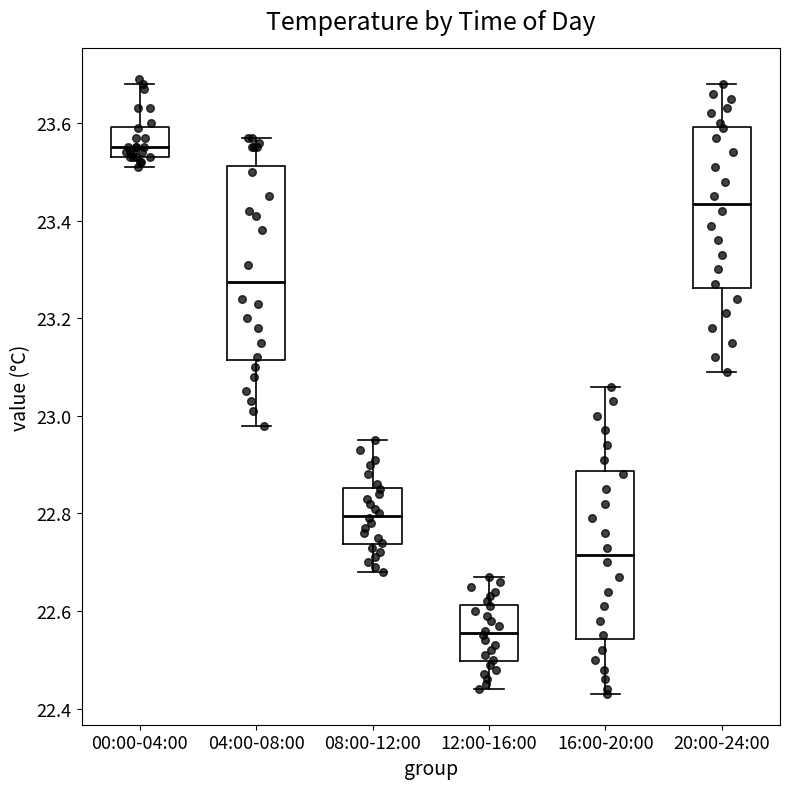

Reading left to right, read every box against the y-axis: the position of its median line, the range the box covers, and the ends of its whiskers. The values are not printed on the chart, so give them approximately, as read against the axis.

00:00-04:00: median 23.56, box 23.54 to 23.60, whiskers 23.52 to 23.68
04:00-08:00: median 23.28, box 23.12 to 23.52, whiskers 22.98 to 23.58
08:00-12:00: median 22.80, box 22.74 to 22.86, whiskers 22.68 to 22.96
12:00-16:00: median 22.56, box 22.50 to 22.62, whiskers 22.44 to 22.68
16:00-20:00: median 22.72, box 22.54 to 22.88, whiskers 22.44 to 23.06
20:00-24:00: median 23.44, box 23.26 to 23.60, whiskers 23.10 to 23.68